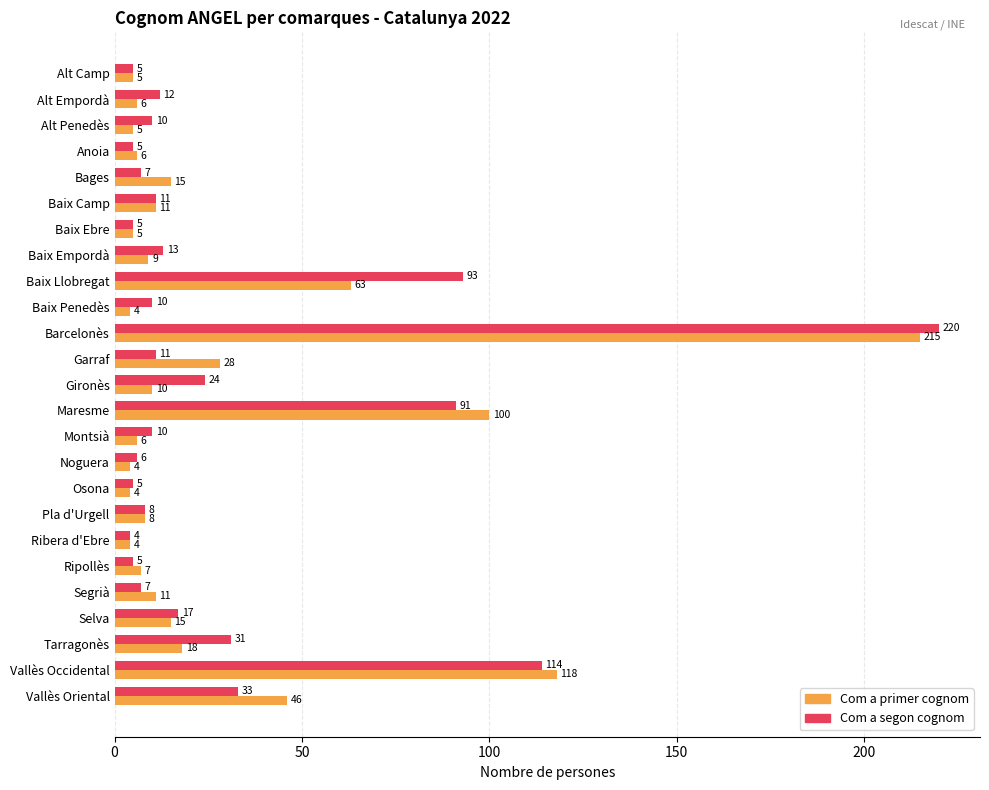

Which series changed the most between Bages and Osona?

Com a primer cognom